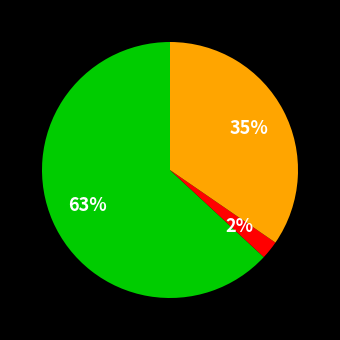

Is there a majority slice in this chart?

Yes